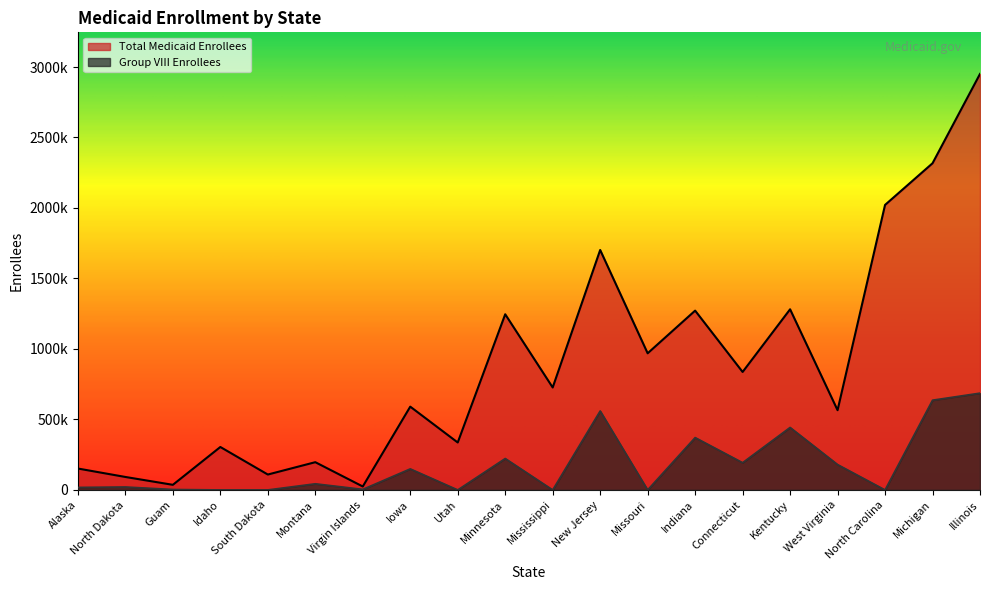

True or false: Group VIII Enrollees has a value of -397372 at Mississippi.

False